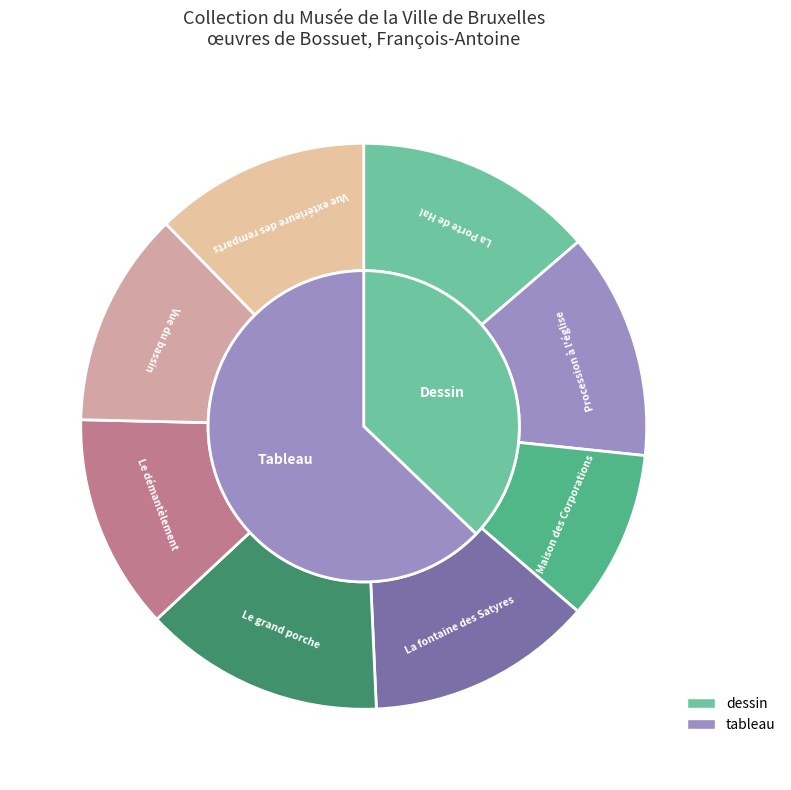

How much of the chart is everything except Maison des Corporations?

90.3%